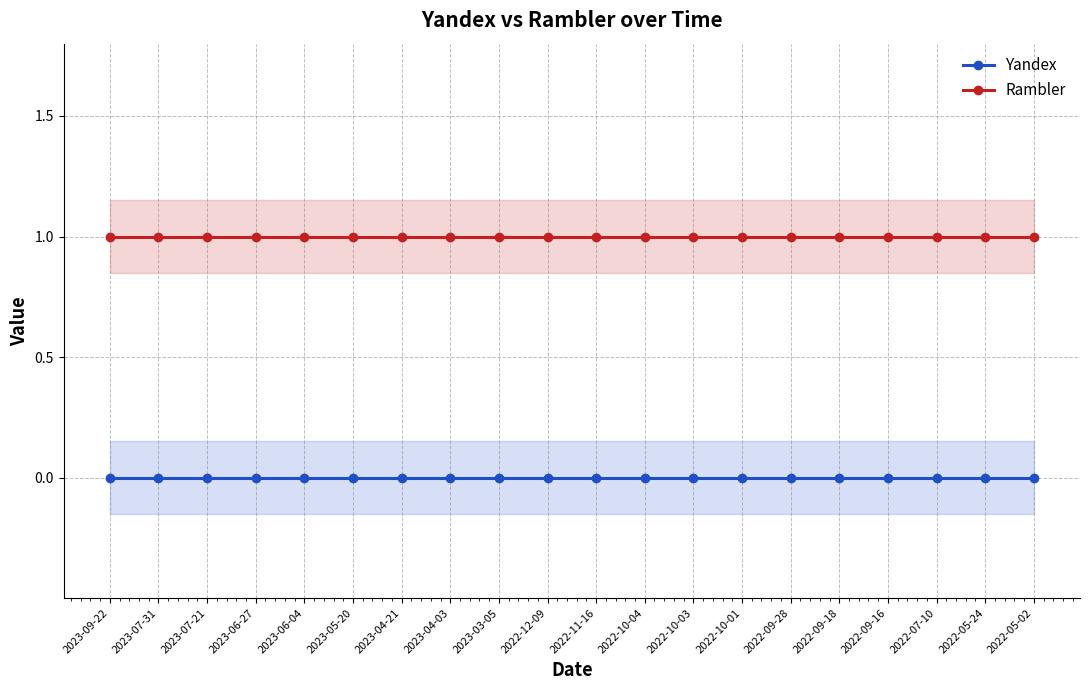

Count the number of categories in the chart.

20